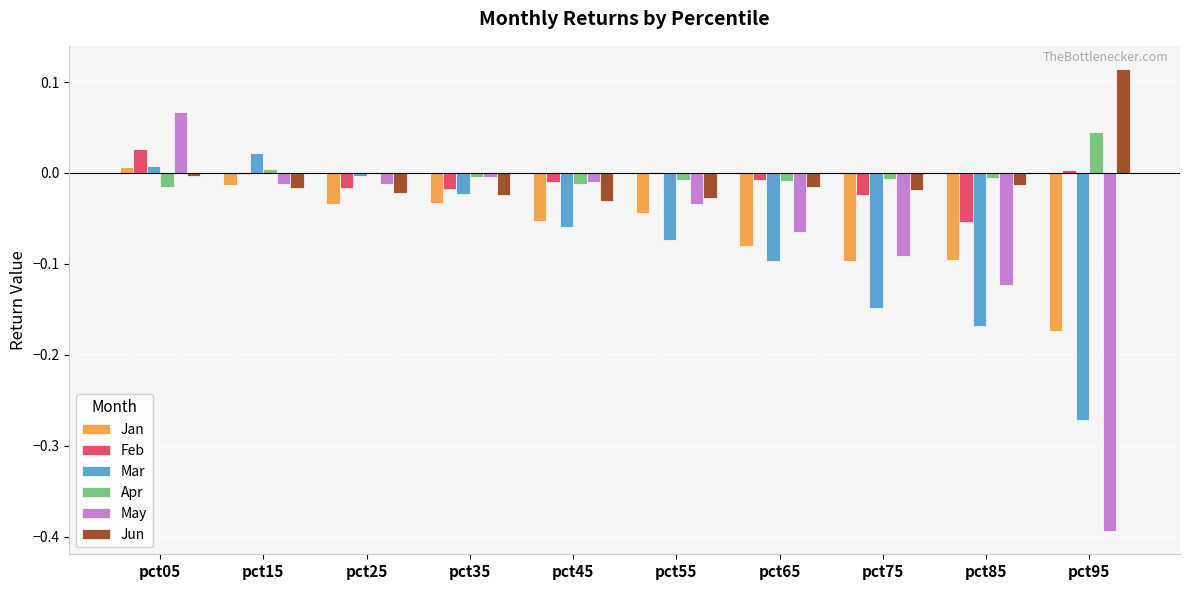

Is the value of Jan at pct25 greater than the value of Mar at pct85?

Yes